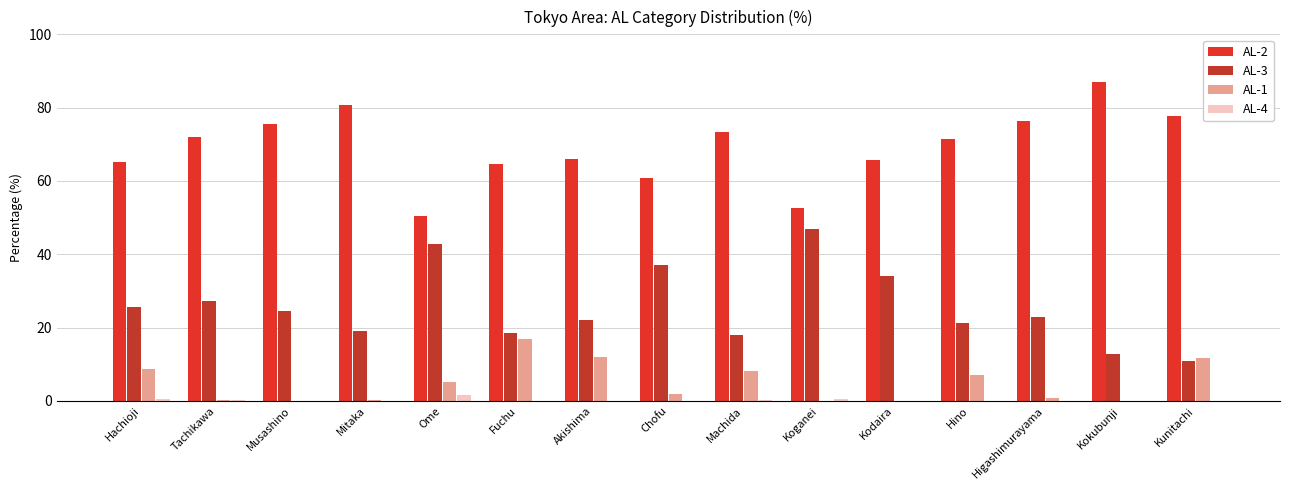

How many data points does each series have?

15